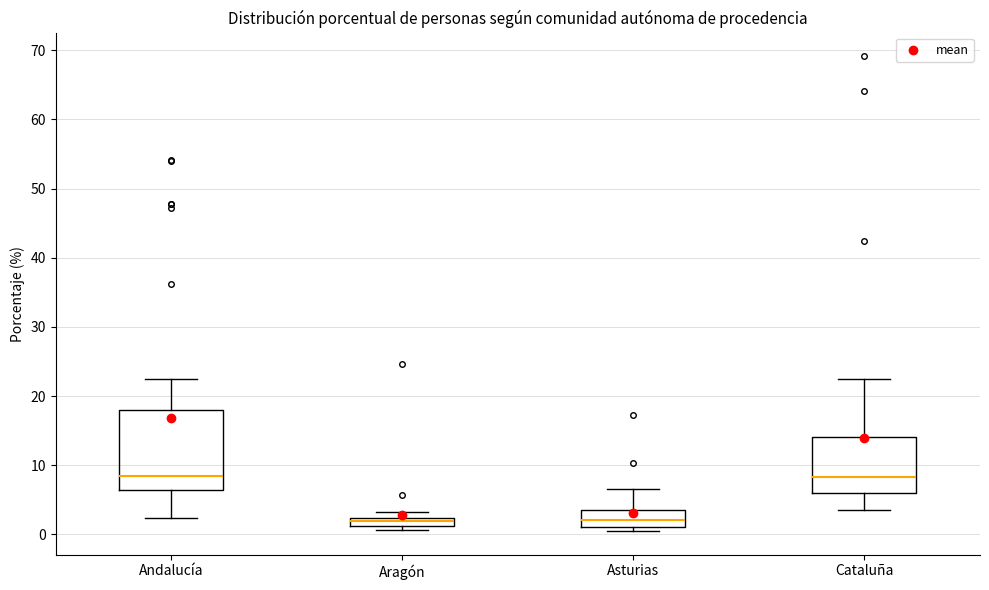

Where is the lower edge of the box for Andalucía on the y-axis? The values are not printed on the chart, so give them approximately, as read against the axis.

6